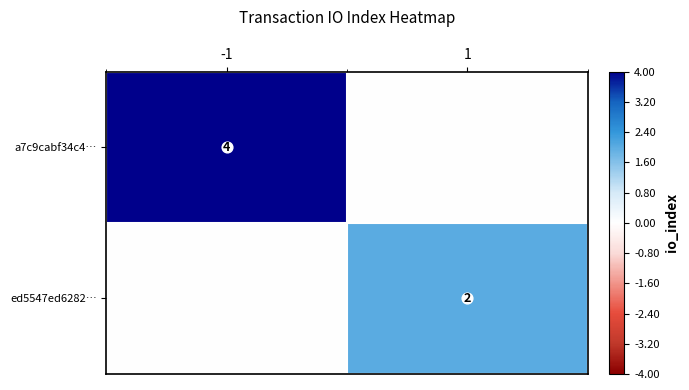

True or false: a7c9cabf34c4… has a value of 0.0 at 1.

True